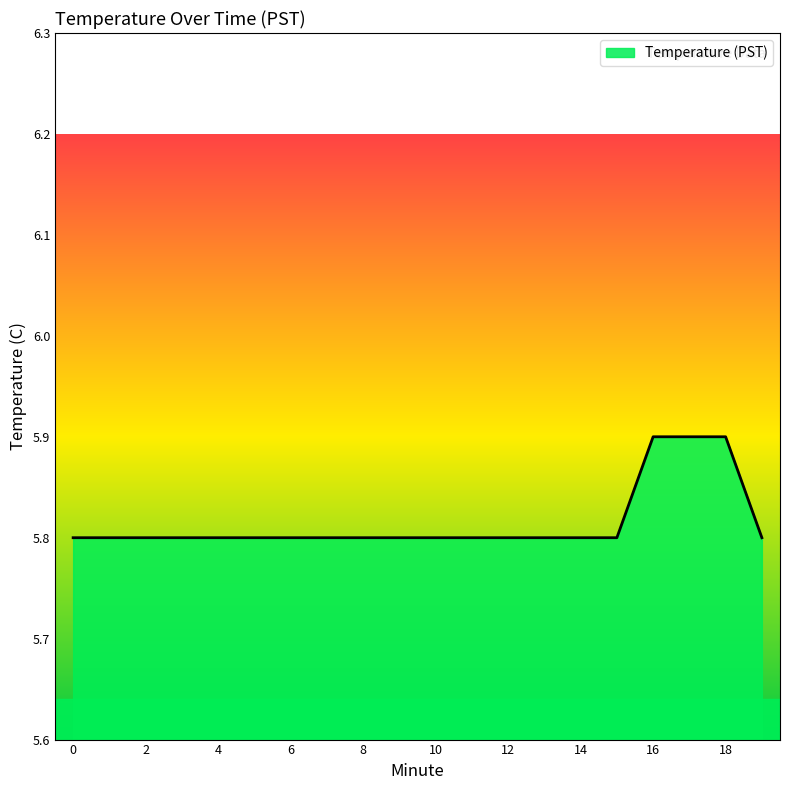

What is the minimum value shown in the chart?

5.8